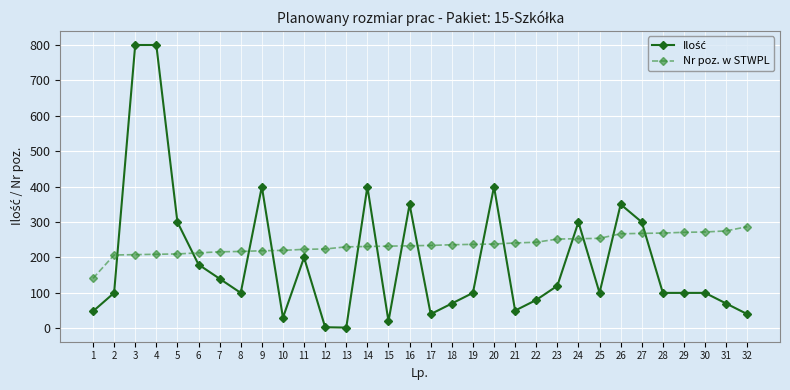

What is the approximate value of Nr poz. w STWPL at 29?

271